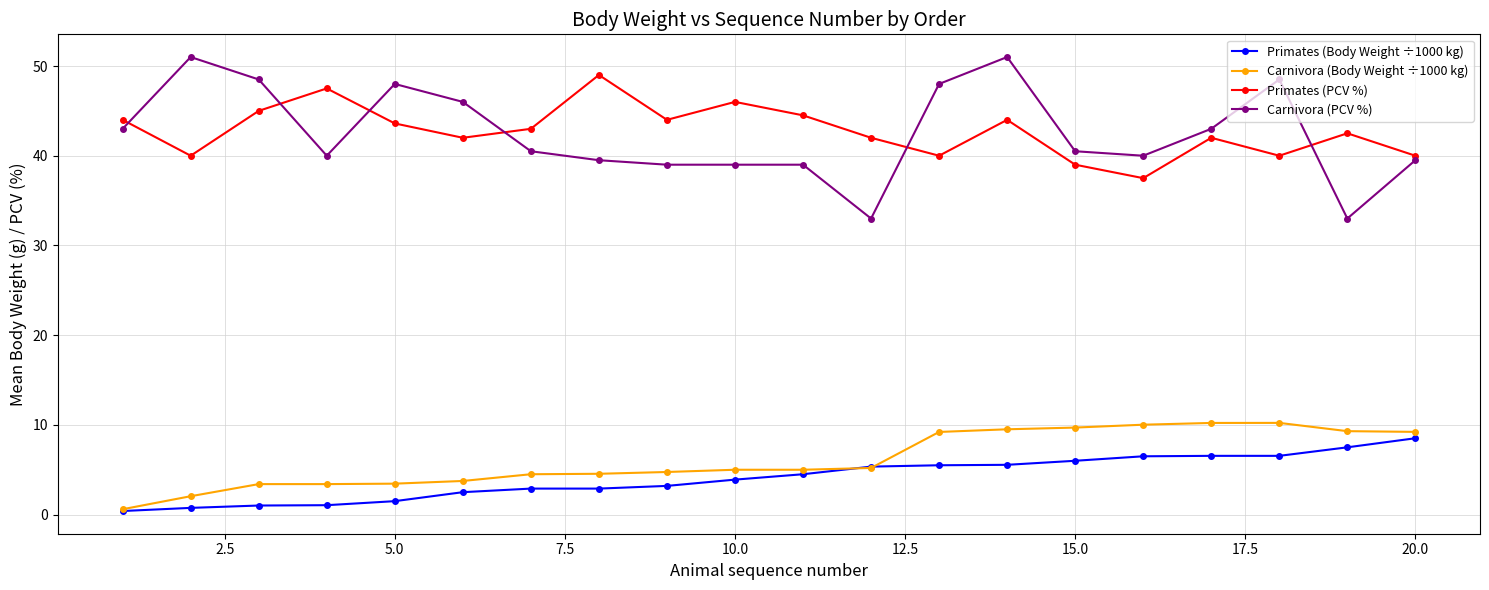

True or false: Carnivora (Body Weight ÷1000 kg) and Carnivora (PCV %) intersect in this chart.

False